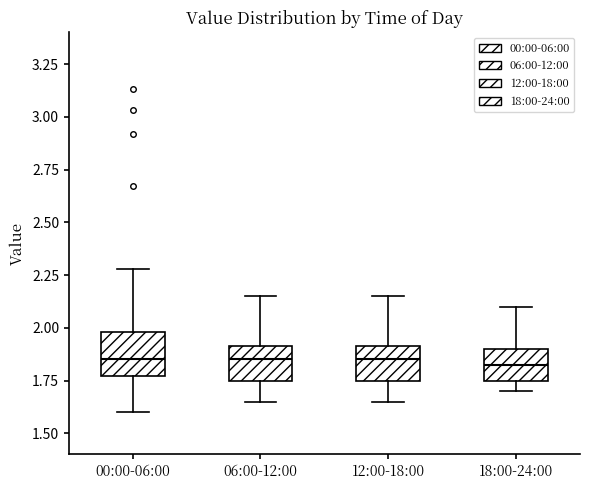

Reading left to right, transcribe this box plot: for each box, give where its median line is, the range the box spans, and where its two whiskers end, as read against the y-axis. The values are not printed on the chart, so give them approximately, as read against the axis.

00:00-06:00: median 1.85, box 1.75 to 2.00, whiskers 1.60 to 2.30
06:00-12:00: median 1.85, box 1.75 to 1.90, whiskers 1.65 to 2.15
12:00-18:00: median 1.85, box 1.75 to 1.90, whiskers 1.65 to 2.15
18:00-24:00: median 1.85, box 1.75 to 1.90, whiskers 1.70 to 2.10